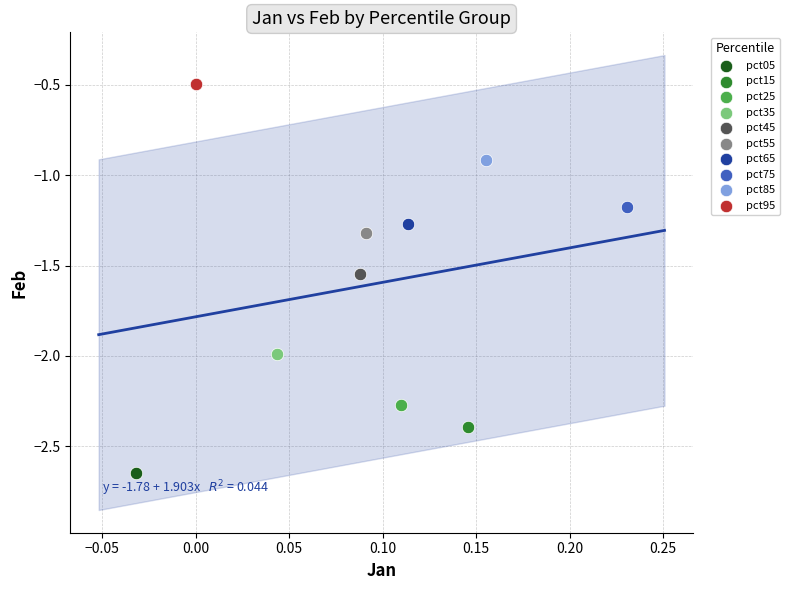

What are all the series names shown in the legend?

pct05, pct15, pct25, pct35, pct45, pct55, pct65, pct75, pct85, pct95